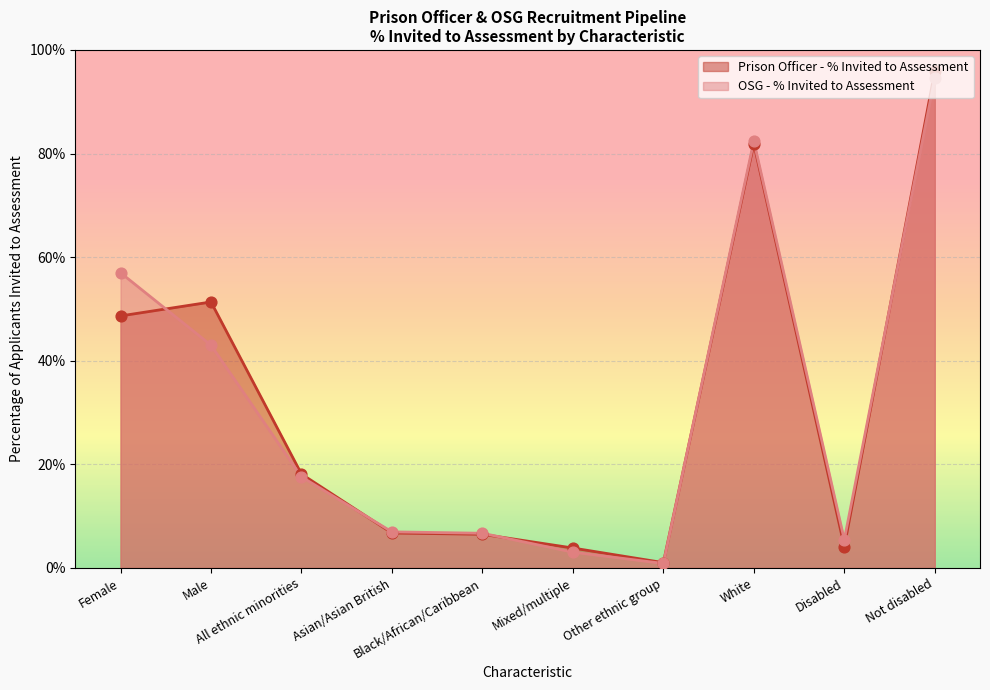

Which series has the largest total across all categories?

Prison Officer - % Invited to Assessment